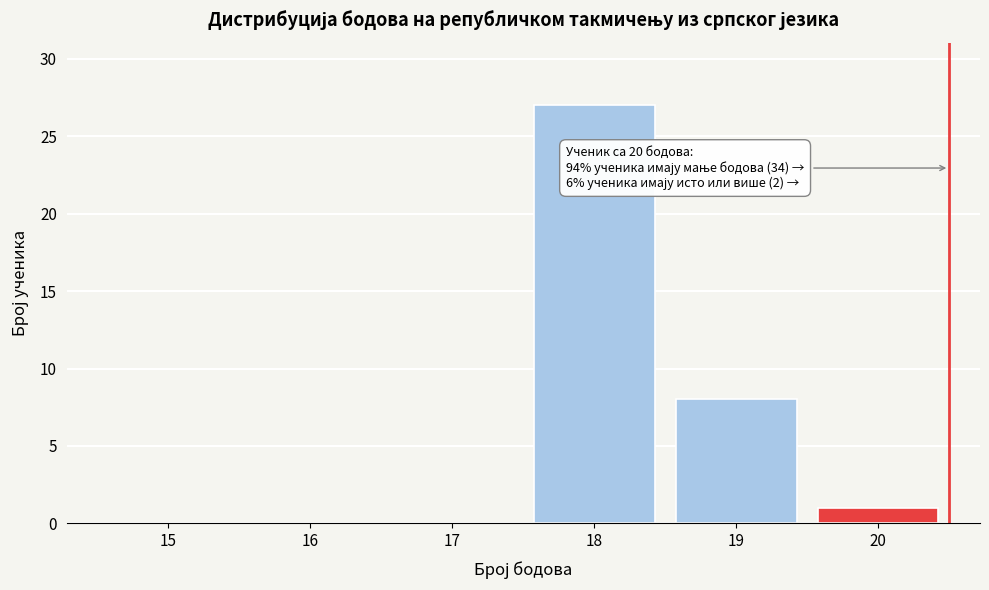

Reading right to left, list all the values displayed in this chart.

20=1	19=8	18=27	17=0	16=0	15=0